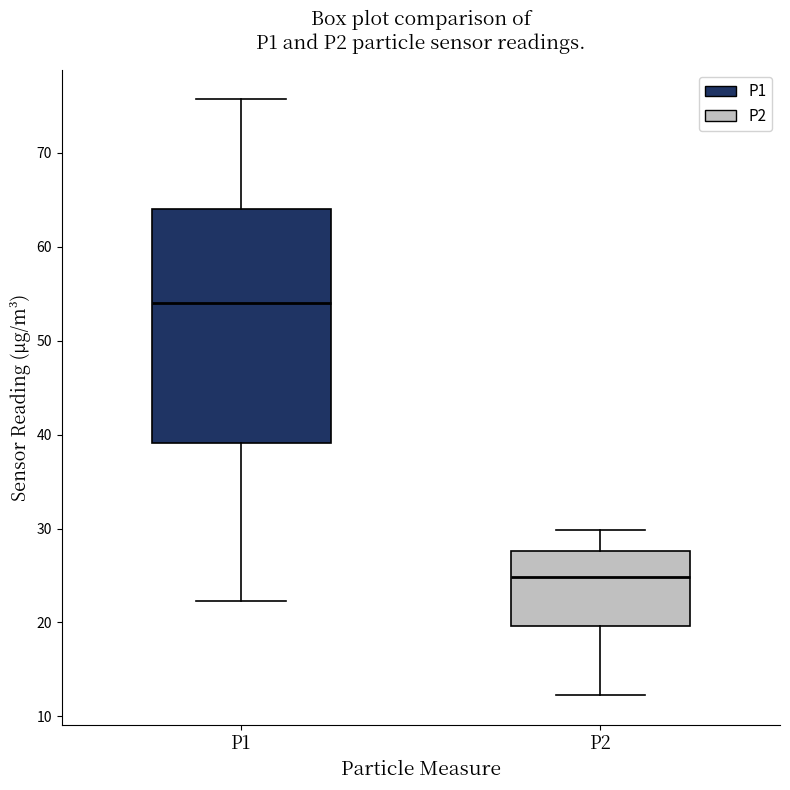

Reading left to right, read every box against the y-axis: the position of its median line, the range the box covers, and the ends of its whiskers. The values are not printed on the chart, so give them approximately, as read against the axis.

P1: median 54, box 39 to 64, whiskers 22 to 76
P2: median 25, box 20 to 28, whiskers 12 to 30